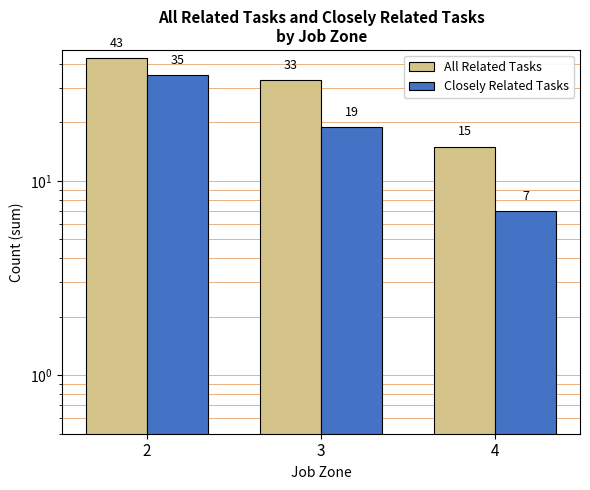

Between 3 and 4, which series saw the biggest shift?

All Related Tasks